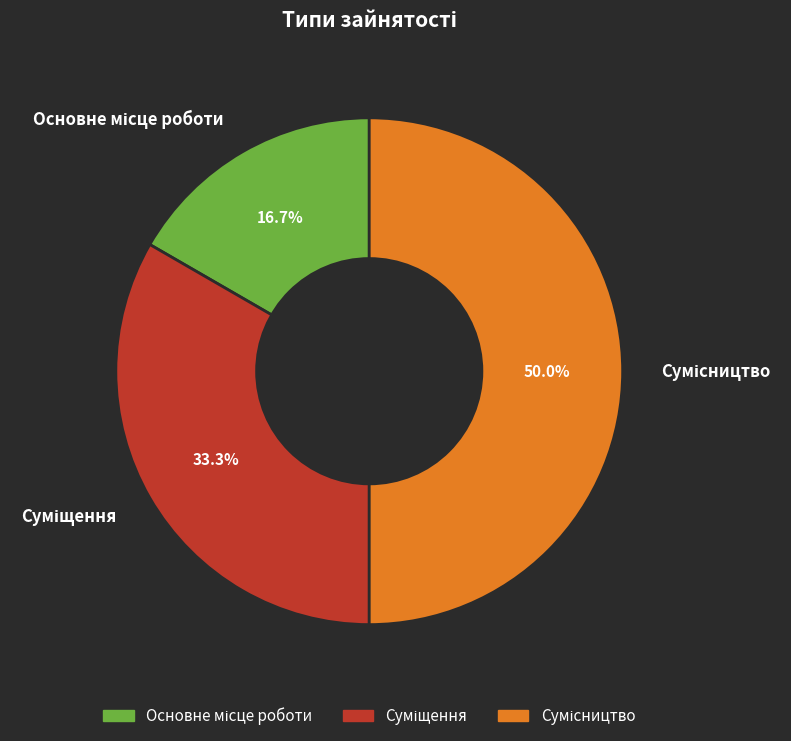

True or false: Основне місце роботи accounts for 17% of the total.

True